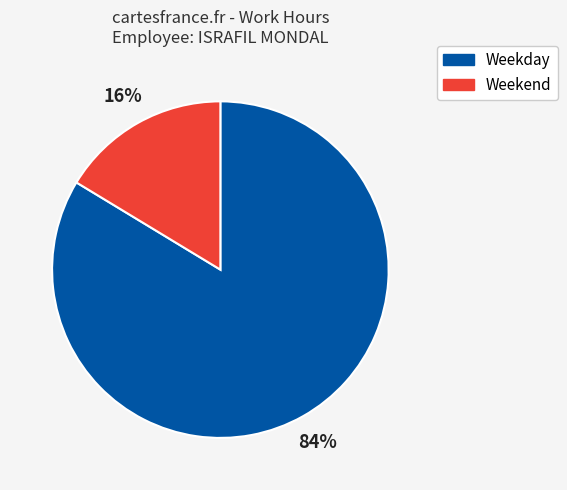

What percentage is the Weekend slice, to the nearest percent?

16%